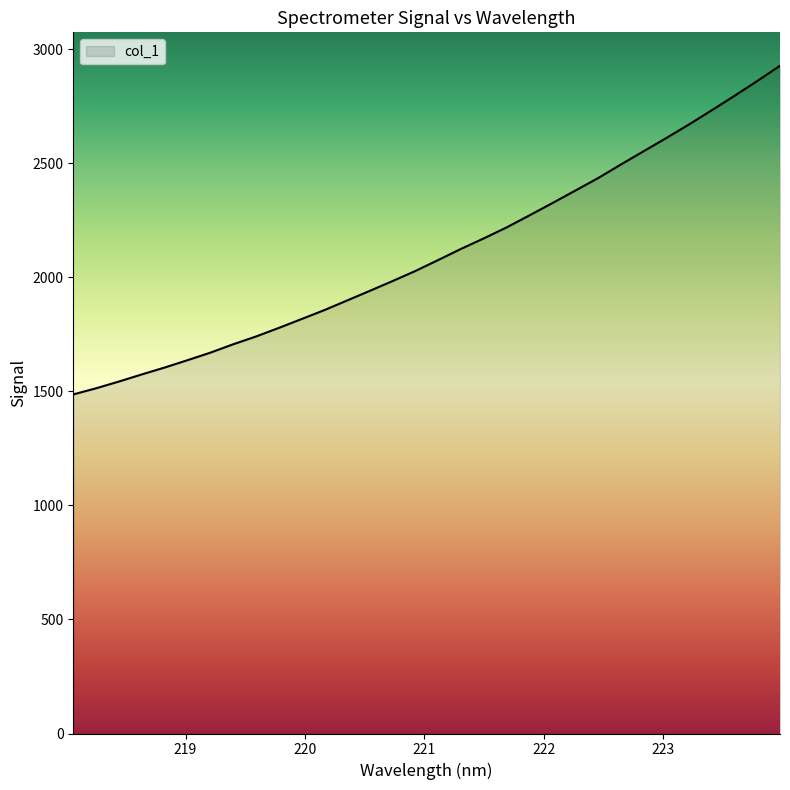

What is the minimum value shown in the chart?

1487.0